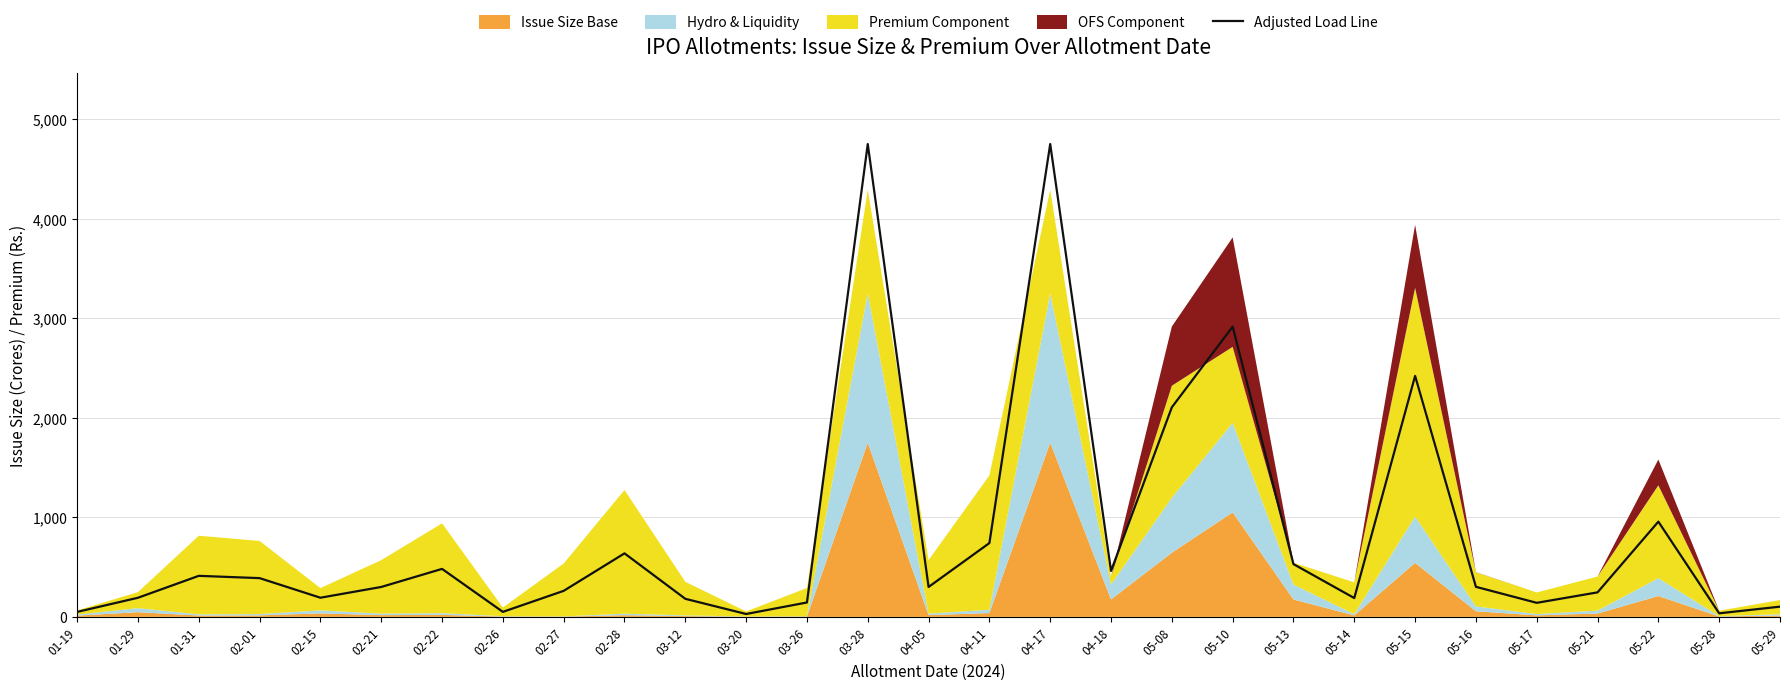

Where is the data nearest to the value 2389?

05-15